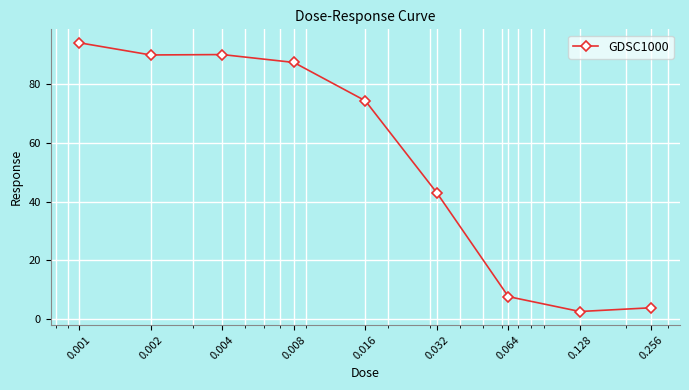

How many lines are shown in the chart?

1